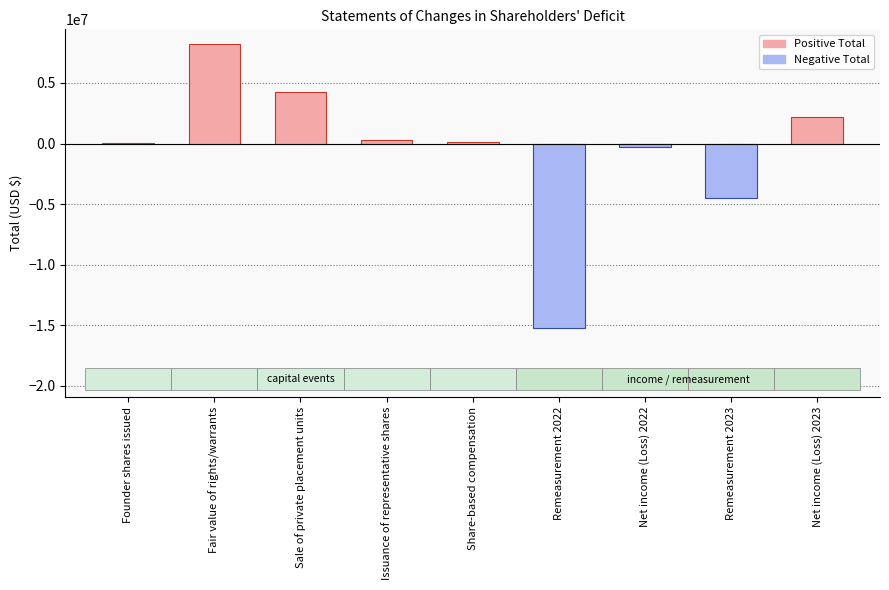

How many data points does each series have?

9